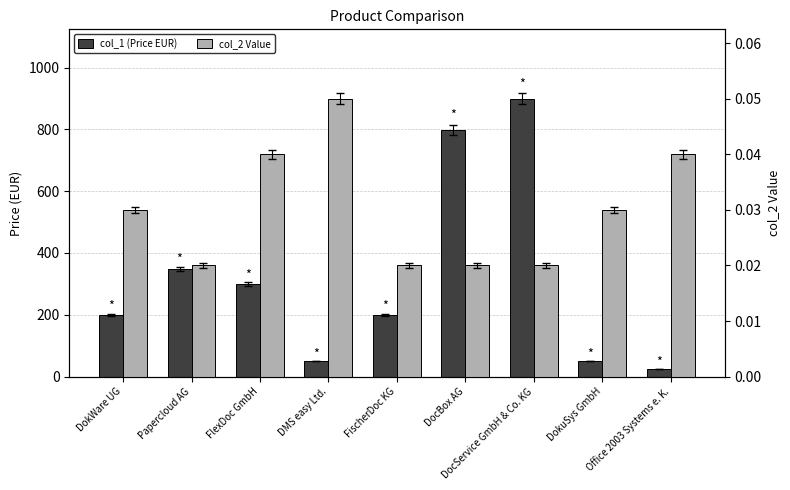

At which category is the sum across all series the highest?

DocService GmbH & Co. KG